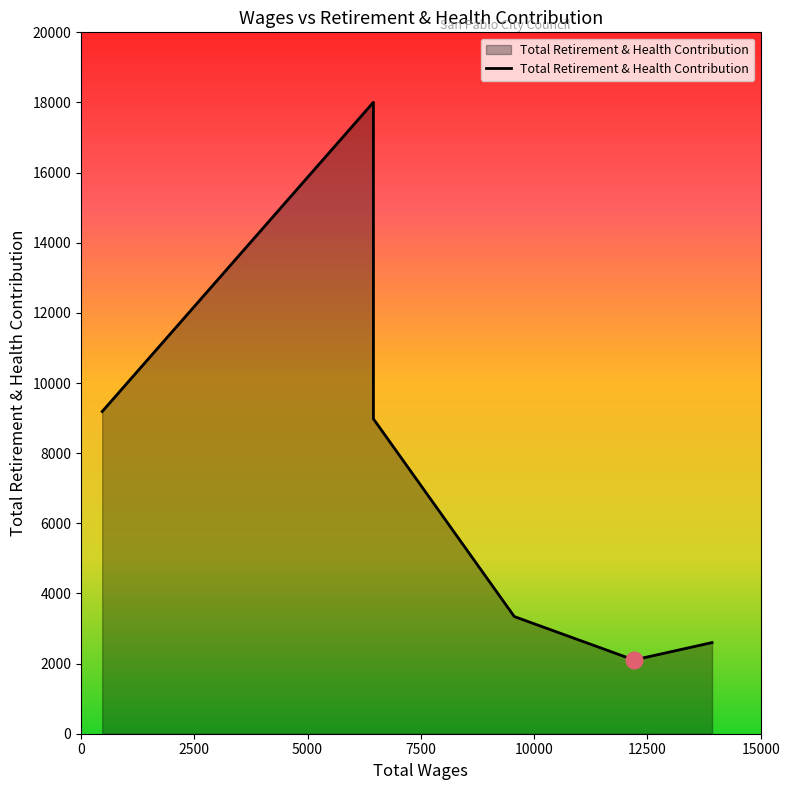

What is the sum of all values?

44216